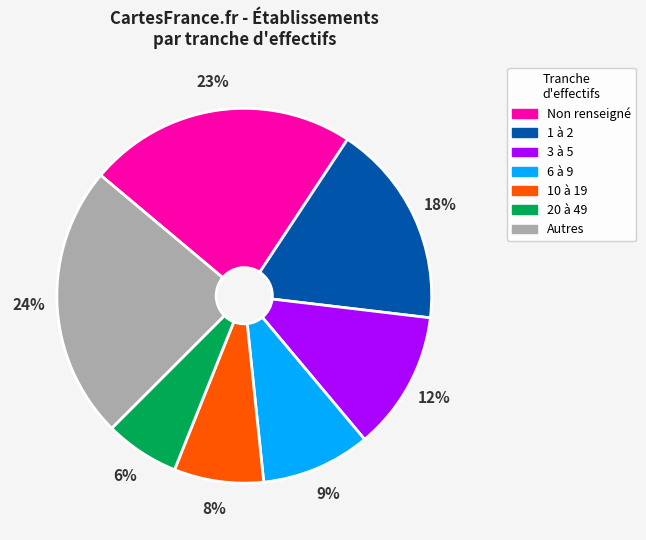

Does any single category account for the majority?

No